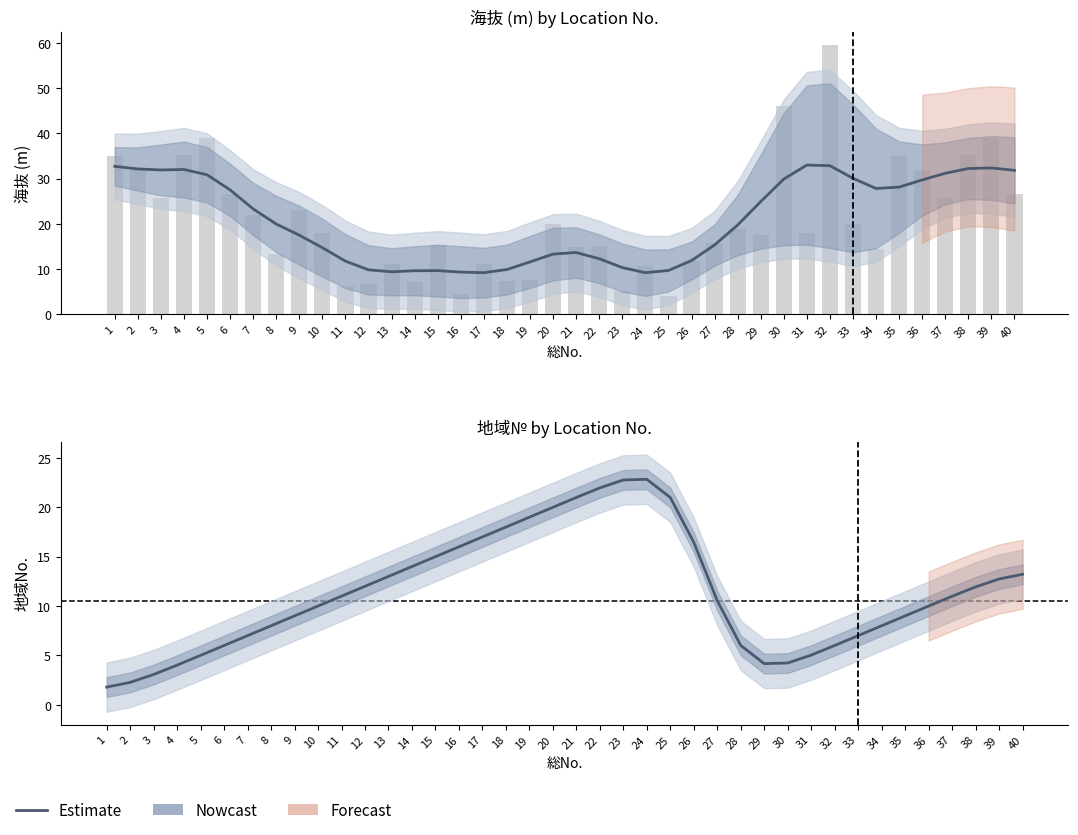

Rank the categories by value from highest to lowest.

24, 23, 22, 21, 25, 20, 19, 18, 17, 26, 16, 15, 14, 40, 13, 39, 12, 38, 11, 37, 27, 10, 36, 9, 35, 8, 34, 7, 33, 28, 32, 6, 31, 5, 30, 29, 4, 3, 2, 1